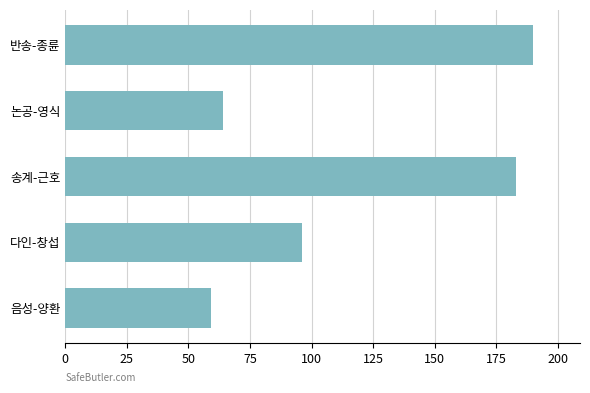

What value does the data have at 음성-양환?

59